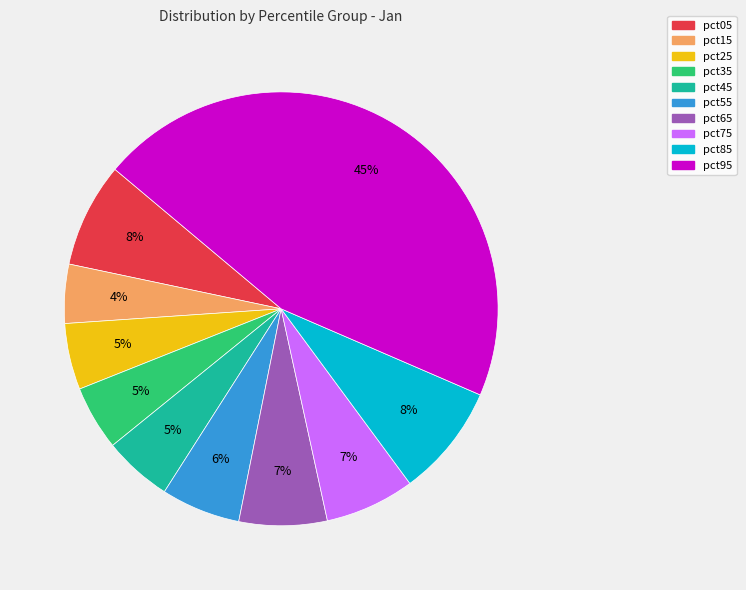

To the nearest percent, what is the average slice percentage?

10%